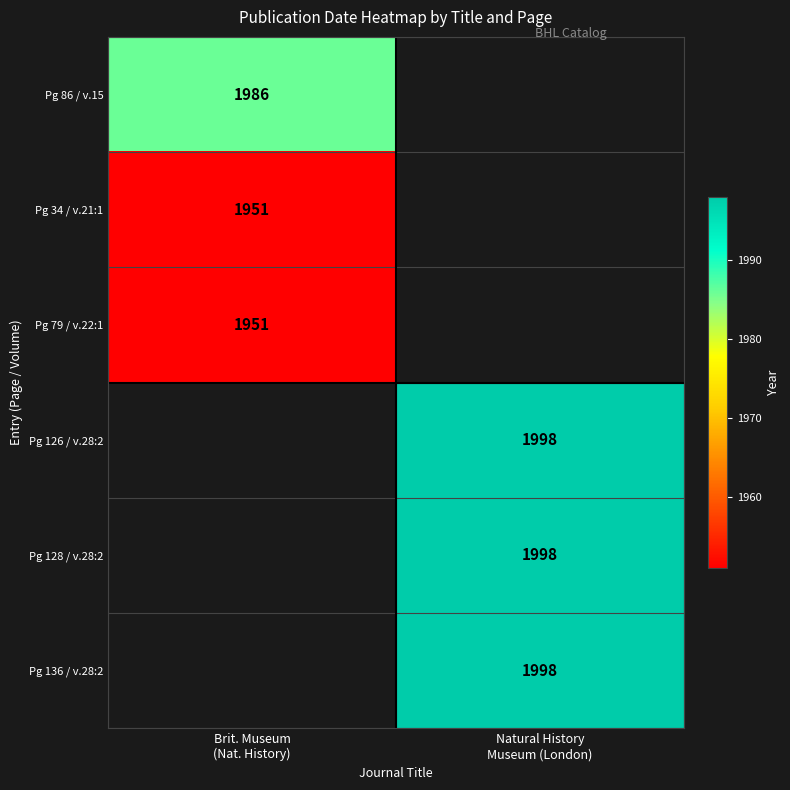

True or false: Pg 79 / v.22:1 has a value of 1951 at Brit. Museum (Nat. History).

True